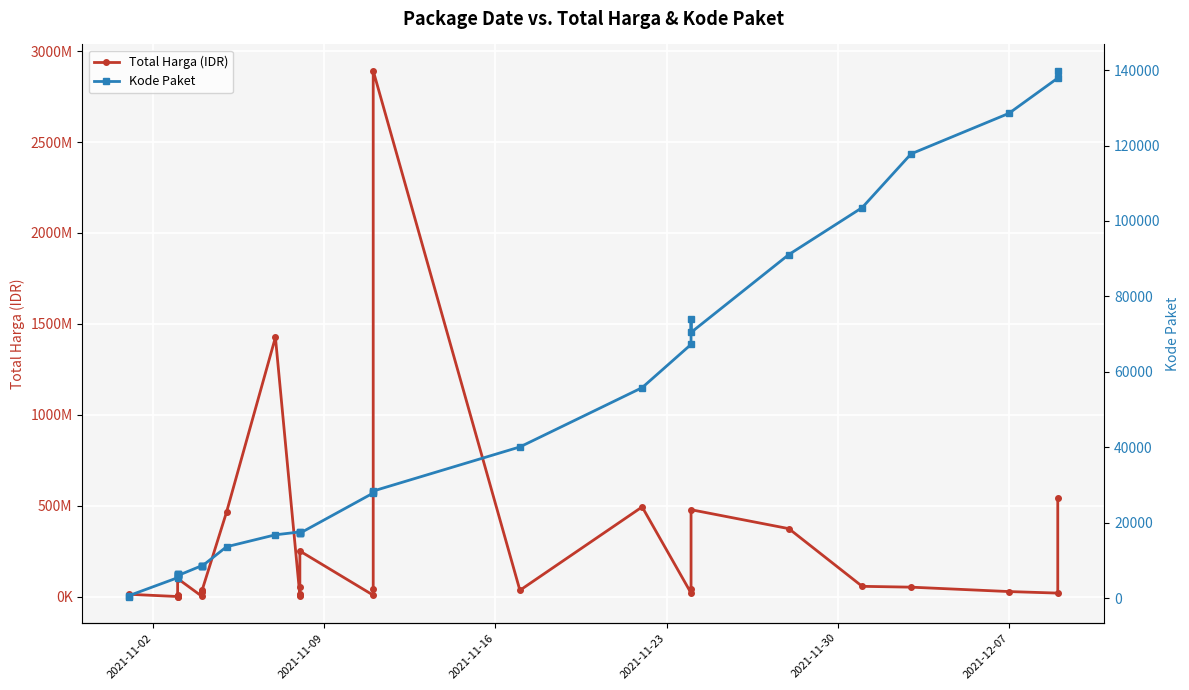

Which series has the largest total across all categories?

Total Harga (IDR)